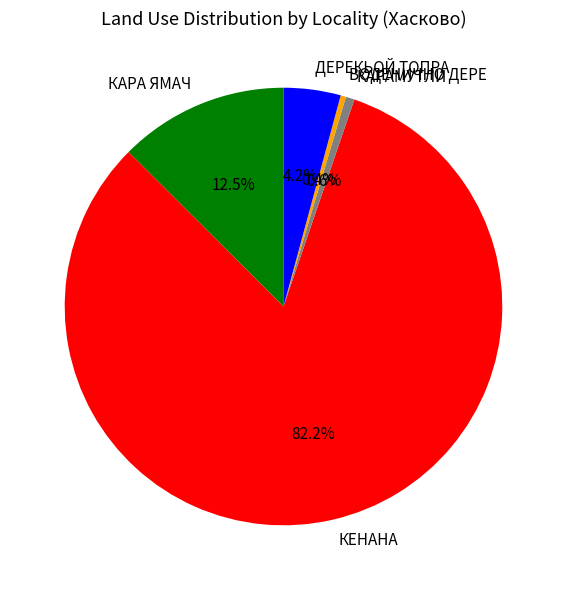

Is the sum of КЕНАНА and КАРАМУТЛИ greater than half?

Yes